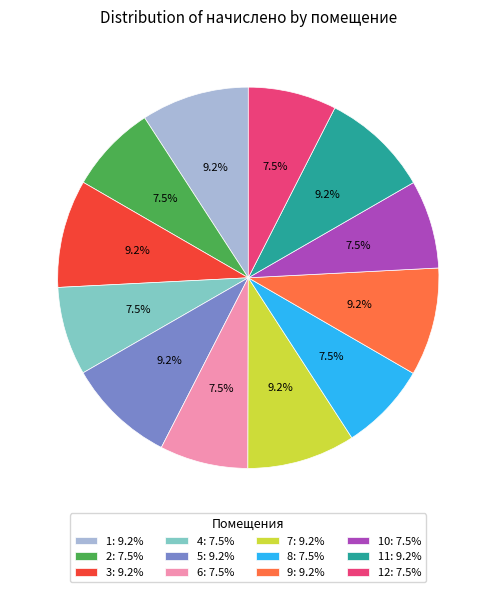

Does 5: 9.2% represent more than half of the total?

No